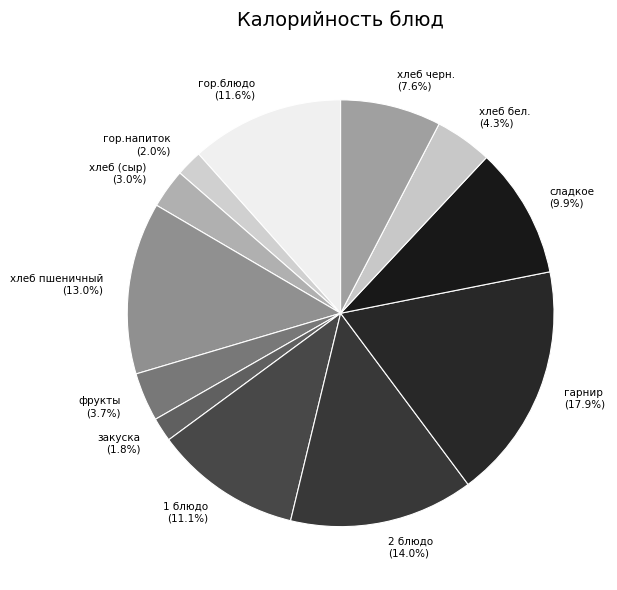

Which slice is the largest?

гарнир